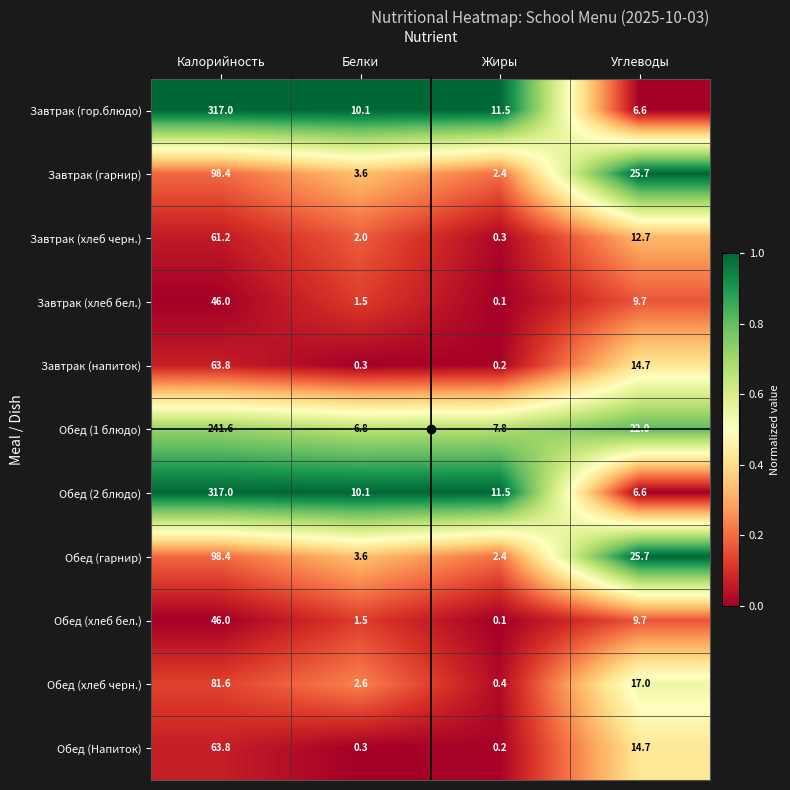

What is the sum of all Завтрак (хлеб черн.) values?

76.2